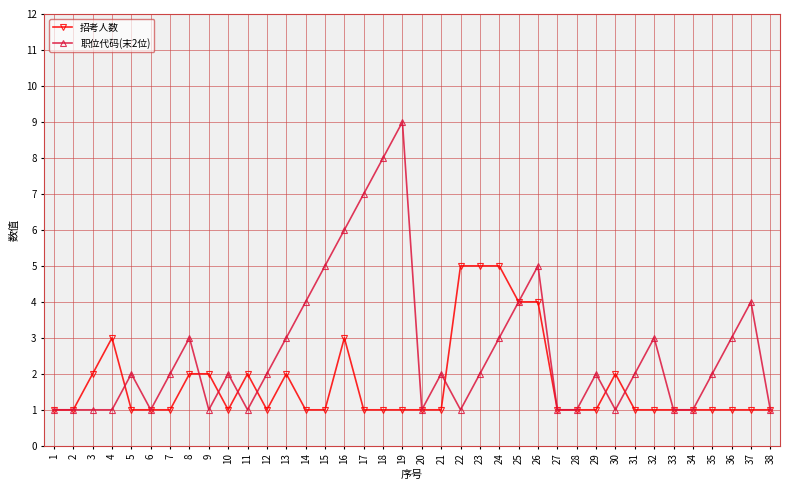

Reading left to right, transcribe all the data shown in this chart.

招考人数: 1=1	2=1	3=2	4=3	5=1	6=1	7=1	8=2	9=2	10=1	11=2	12=1	13=2	14=1	15=1	16=3	17=1	18=1	19=1	20=1	21=1	22=5	23=5	24=5	25=4	26=4	27=1	28=1	29=1	30=2	31=1	32=1	33=1	34=1	35=1	36=1	37=1	38=1
职位代码(末2位): 1=1	2=1	3=1	4=1	5=2	6=1	7=2	8=3	9=1	10=2	11=1	12=2	13=3	14=4	15=5	16=6	17=7	18=8	19=9	20=1	21=2	22=1	23=2	24=3	25=4	26=5	27=1	28=1	29=2	30=1	31=2	32=3	33=1	34=1	35=2	36=3	37=4	38=1